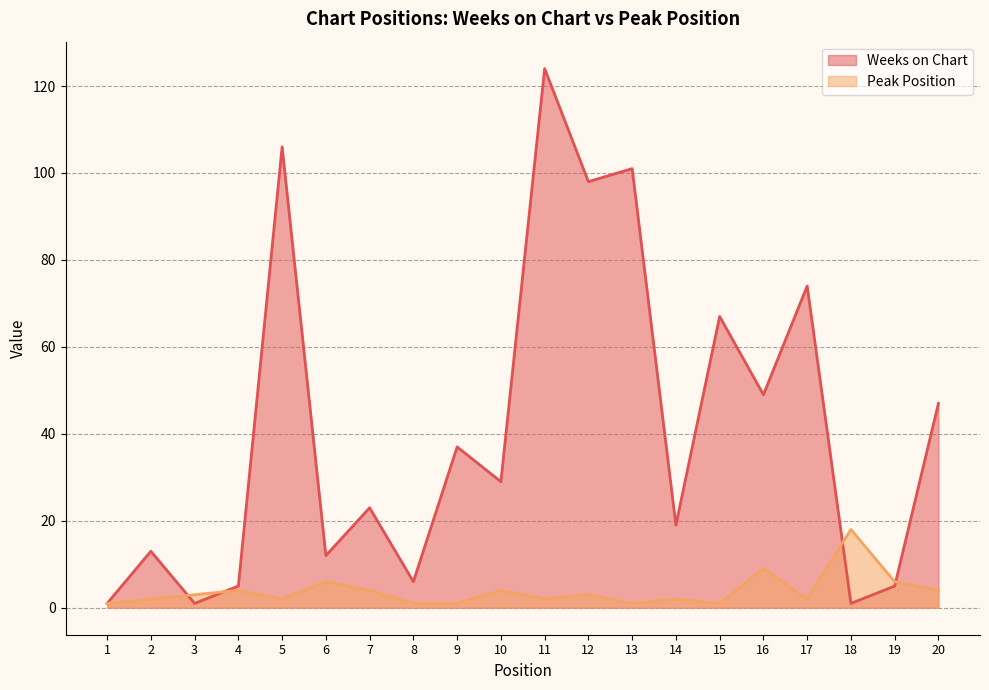

At which label is Weeks on Chart closest to 62?

15